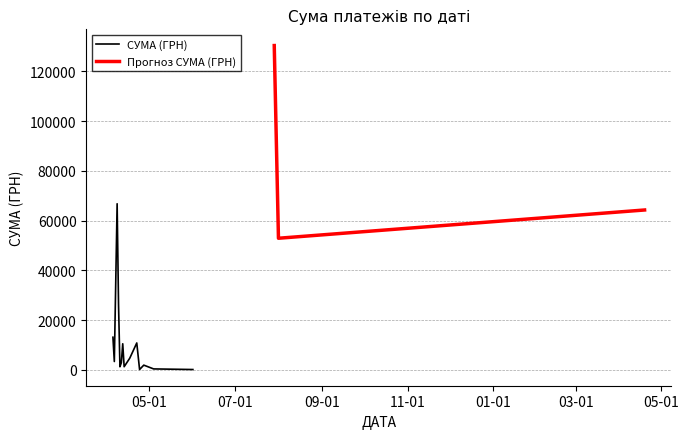

Does the chart display data point markers on the line(s)?

No